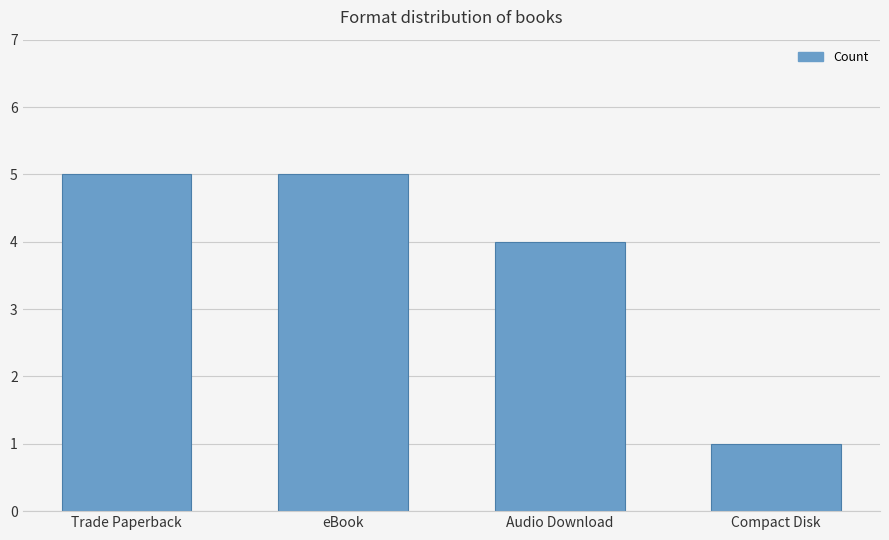

Which label corresponds to the smallest value in the chart?

Compact Disk